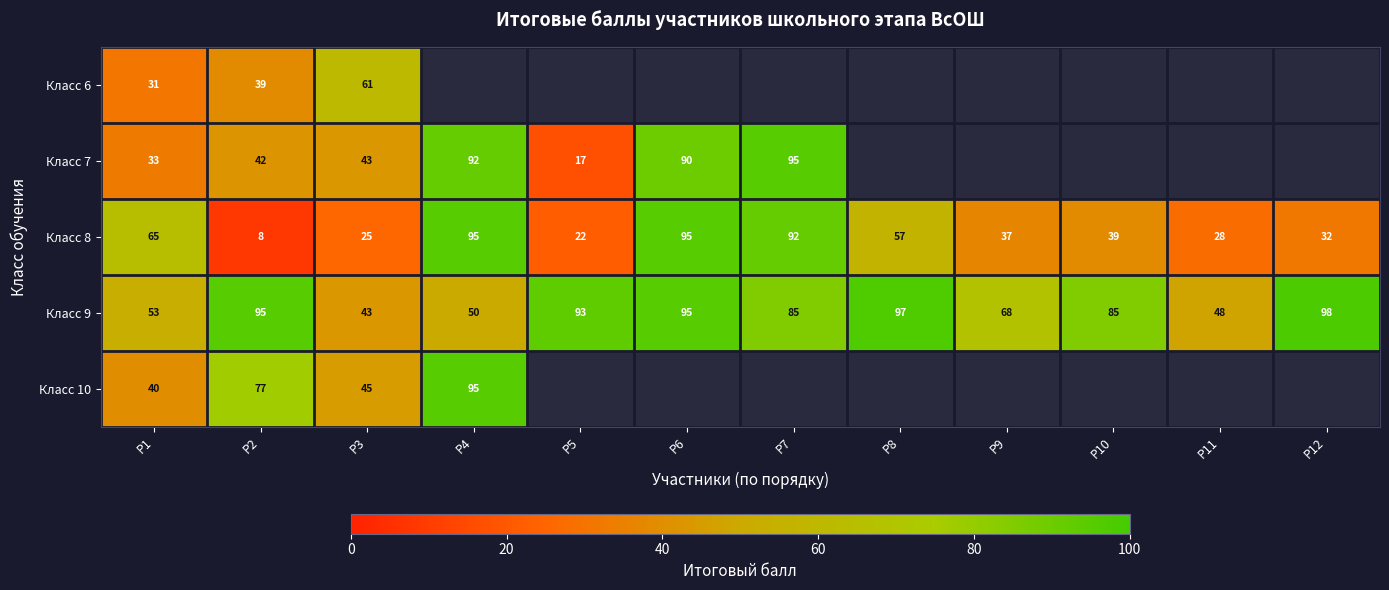

At how many categories does at least one series exceed 49?

11